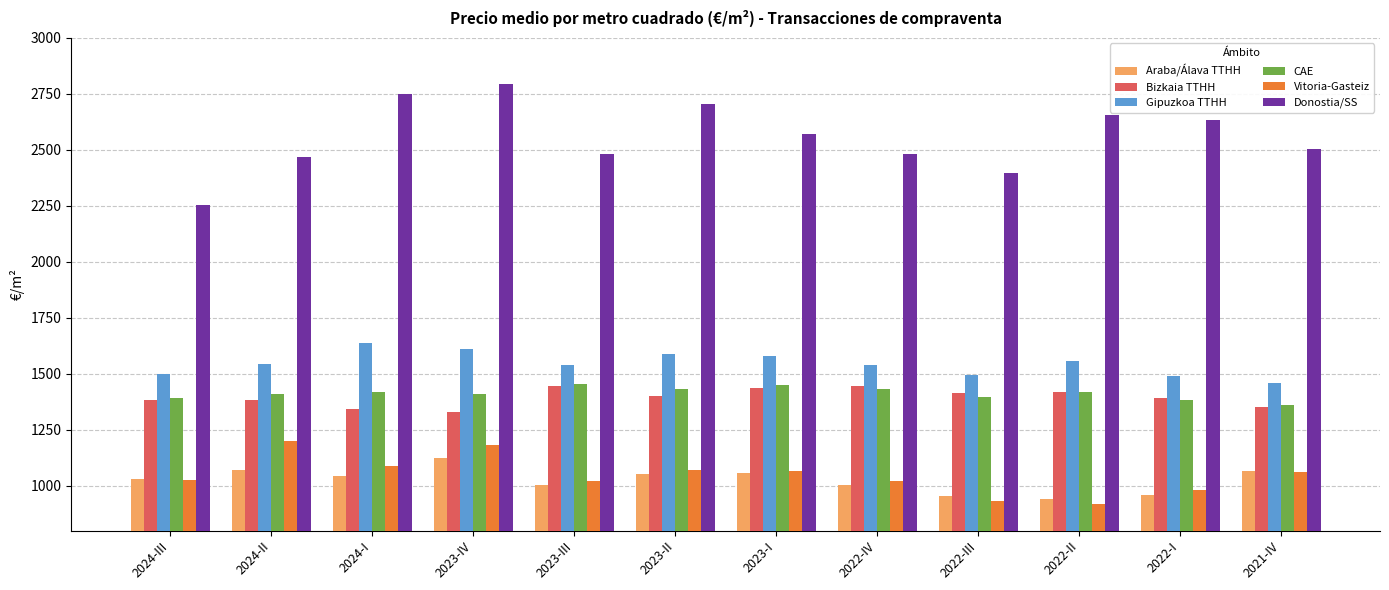

The value of Vitoria-Gasteiz at 2023-II is 1071.7. True or false?

True